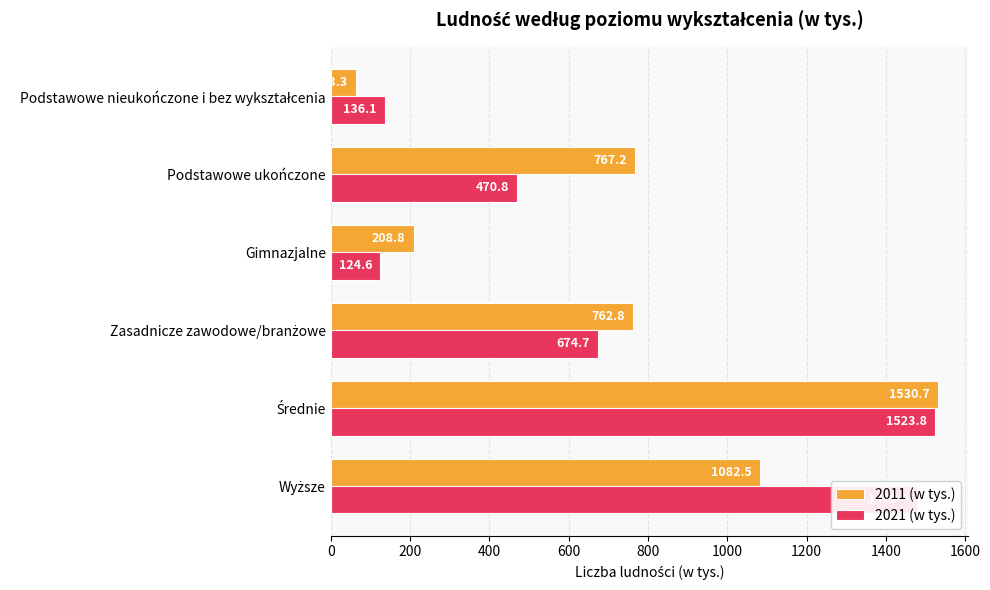

Which series has the largest range (max minus min)?

2011 (w tys.)